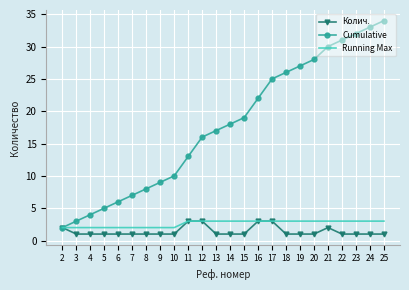

What are all the series names shown in the legend?

Колич., Cumulative, Running Max